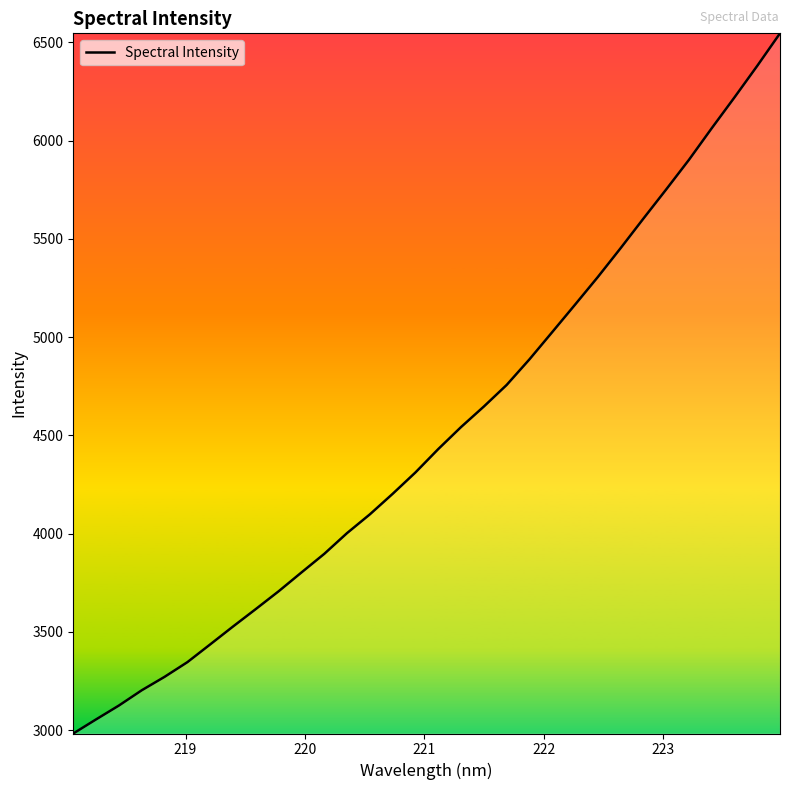

Reading left to right, transcribe all the data shown in this chart.

2982.5	3054.4	3124.9	3202.5	3270.8	3345.6	3435.9	3526.9	3615.9	3706.3	3802.0	3896.6	4002.3	4097.7	4202.2	4311.0	4429.9	4541.9	4646.4	4756.1	4886.4	5025.1	5164.5	5305.1	5451.9	5602.3	5750.6	5901.5	6062.2	6219.2	6379.7	6545.3